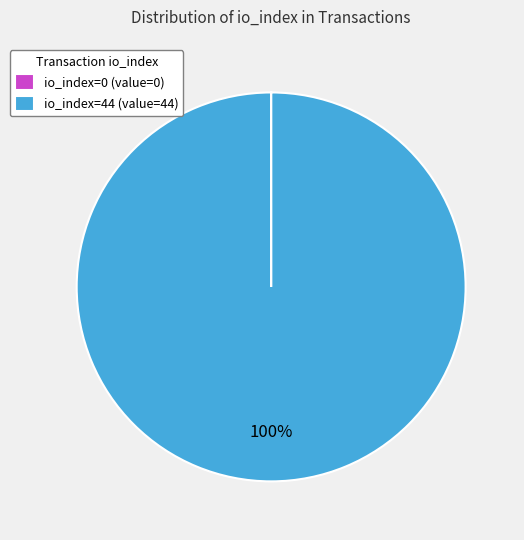

Is it true that io_index=44 (value=44) is 100% of the pie?

True